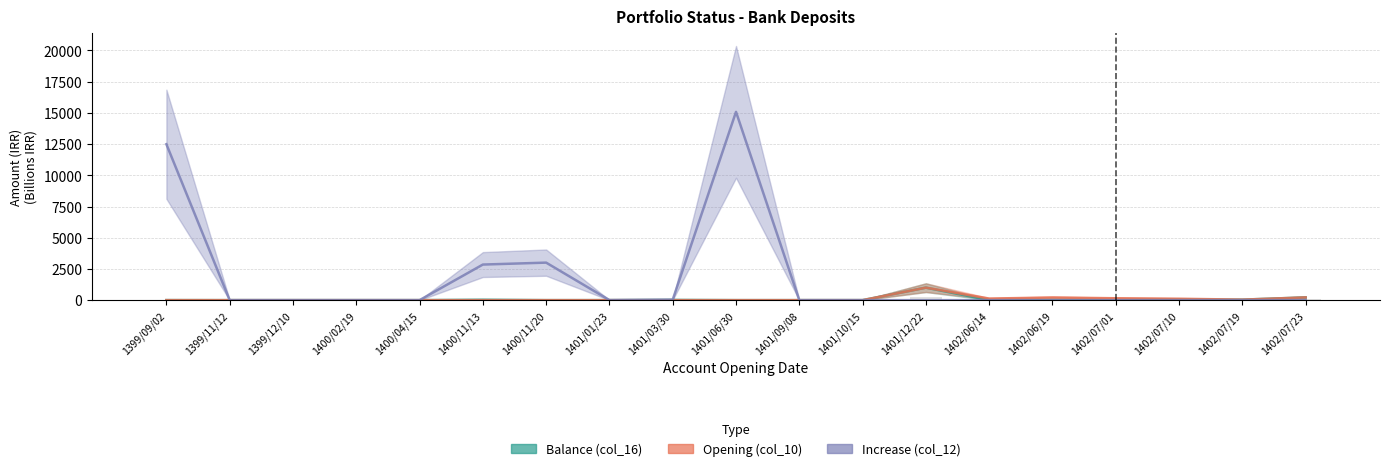

Is it true that Opening (col_10) equals 0.4 at 1401/06/30?

True